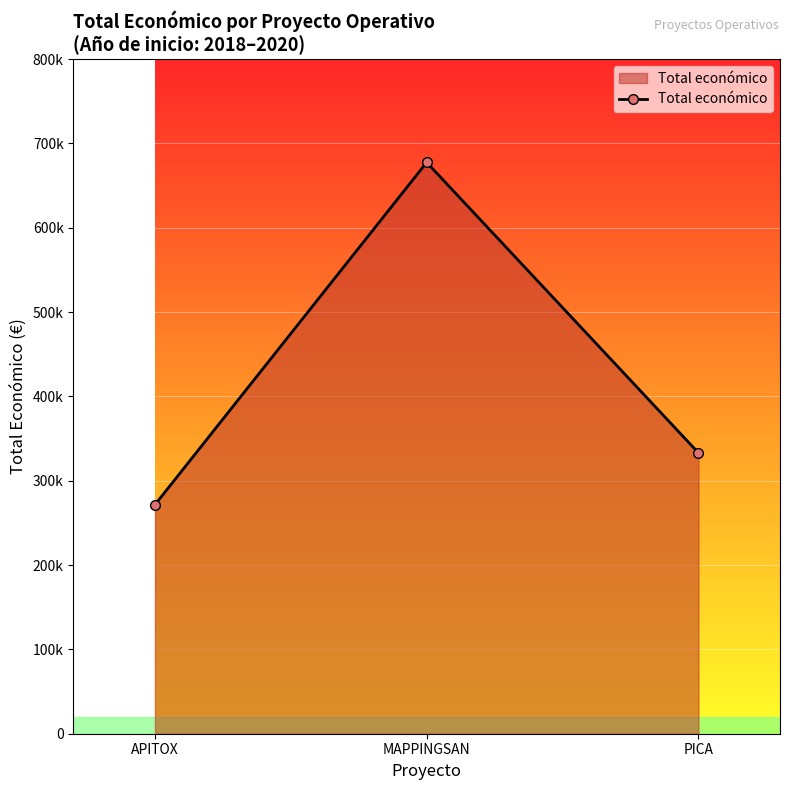

The value at PICA is 333001. True or false?

True